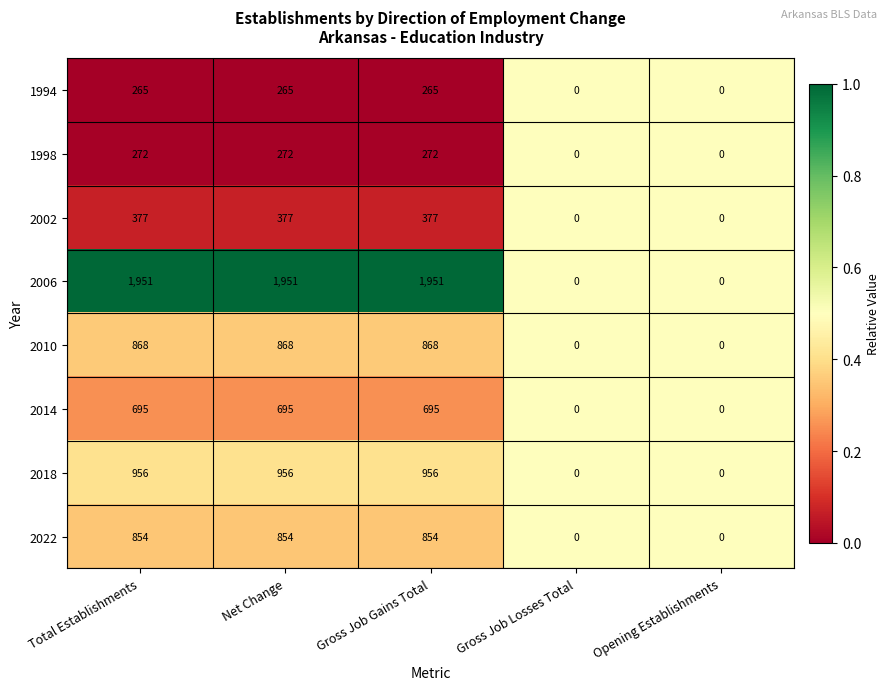

At Net Change, list the series in order from smallest to largest.

1994, 1998, 2002, 2014, 2022, 2010, 2018, 2006